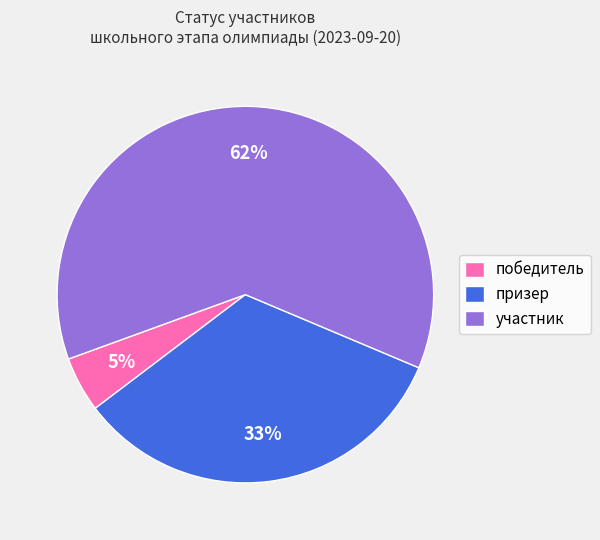

Is it true that участник is 55% of the pie?

False